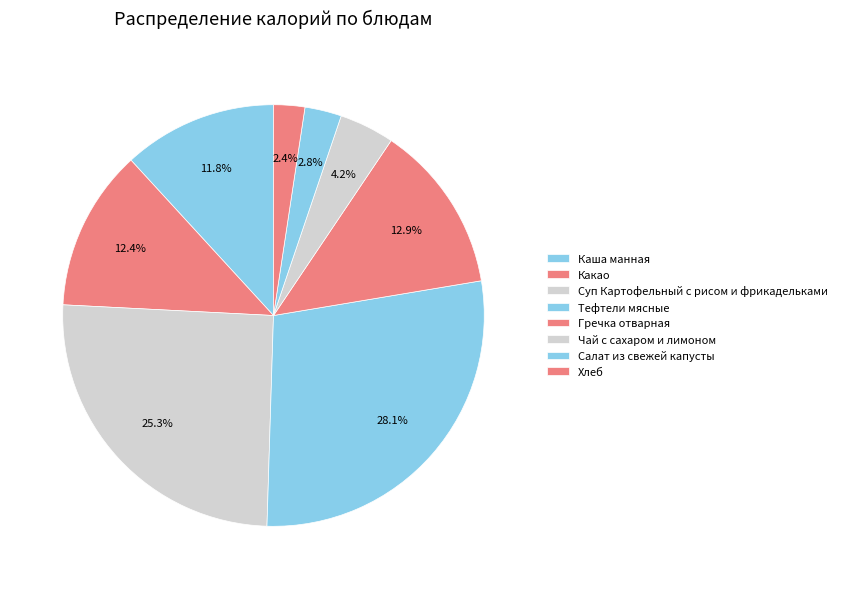

Approximately how many times larger is the value at Хлеб compared to Салат из свежей капусты?

0.8